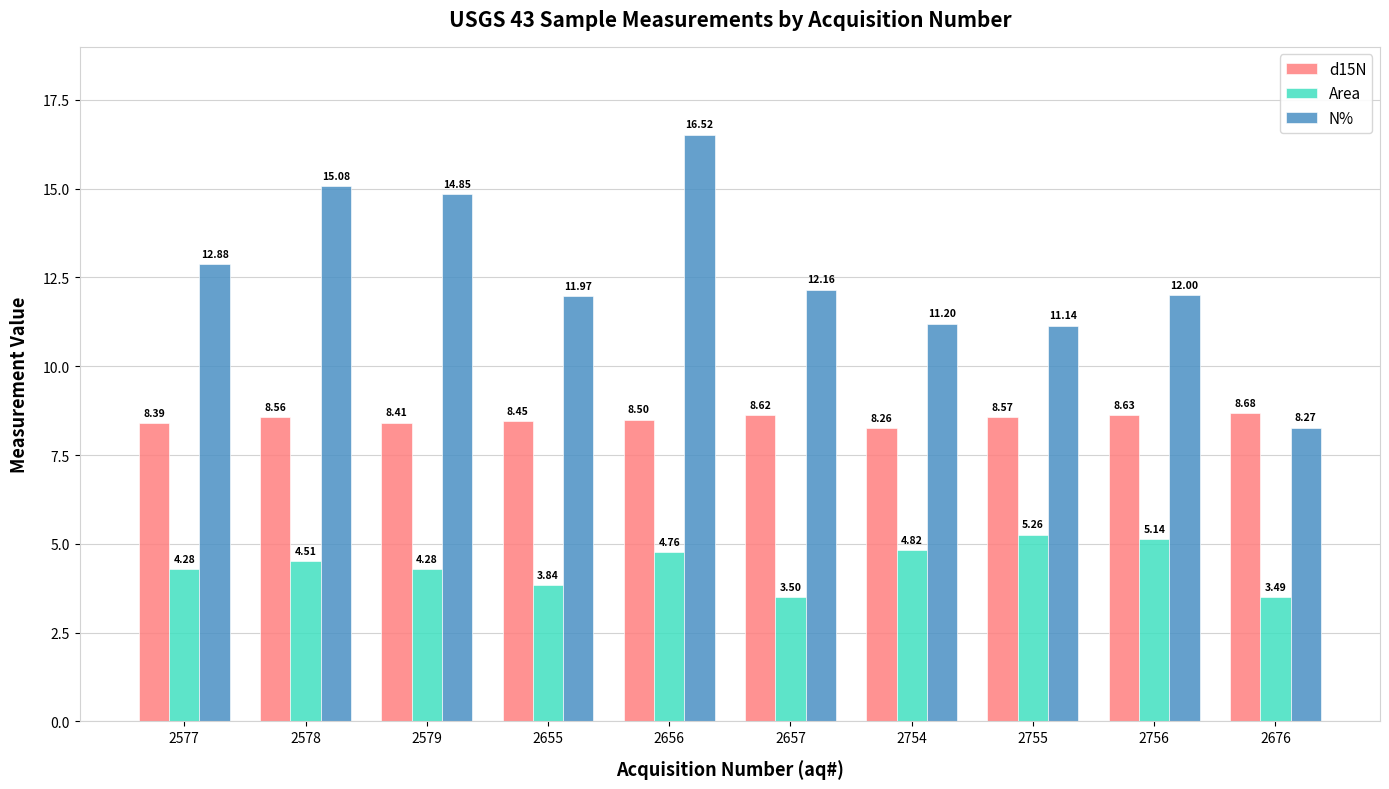

What is the label of the 10th bar from the right?

2577